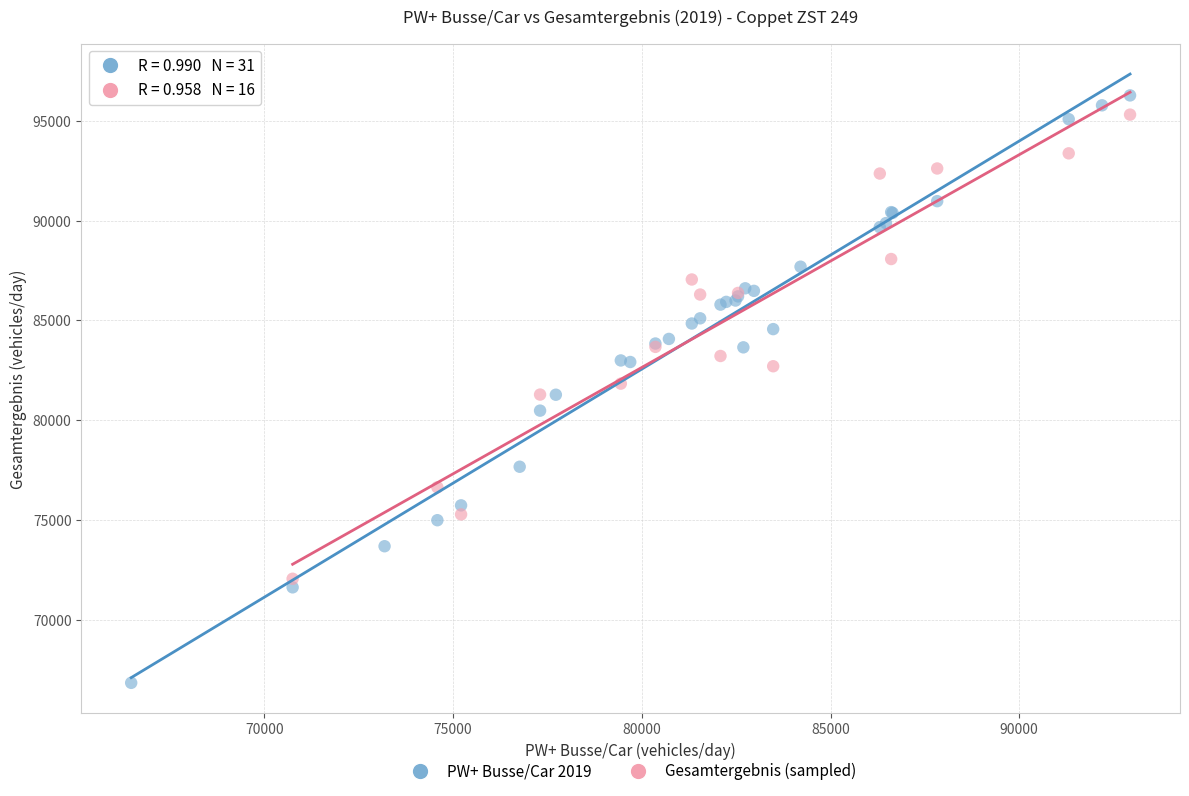

Which series has the widest spread of Y values?

PW+ Busse/Car 2019